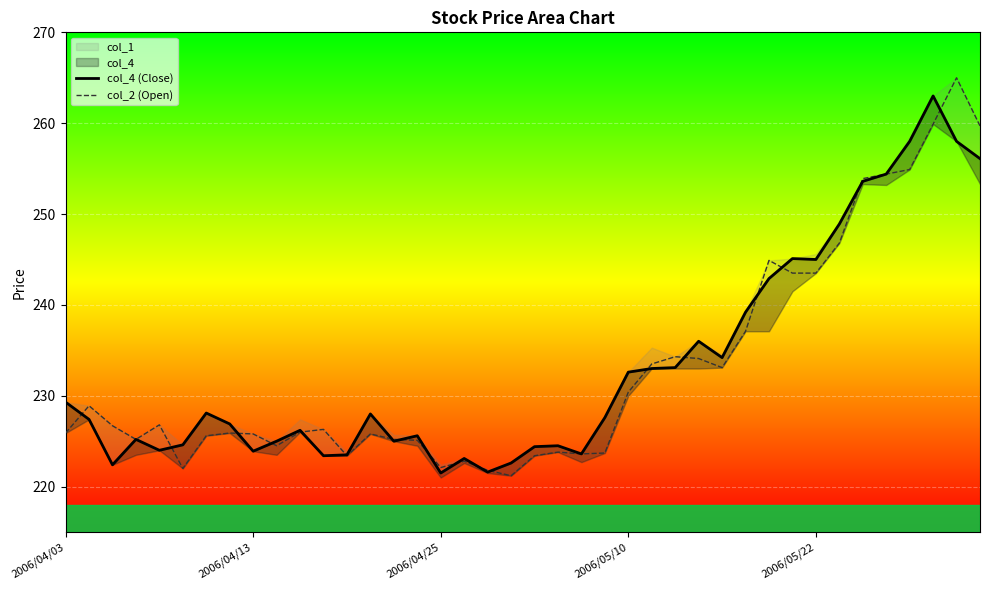

Which series has the largest range (max minus min)?

col_2 (Open)